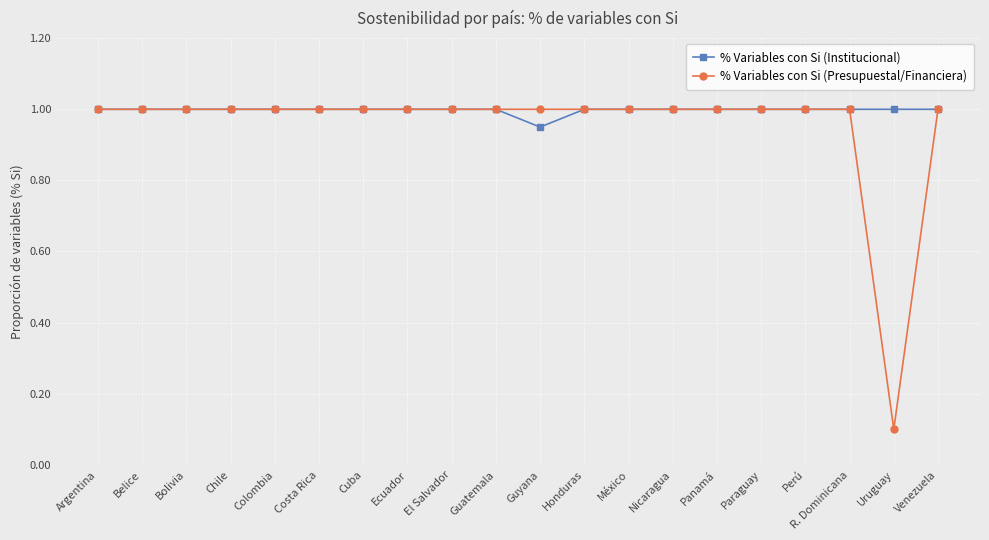

Which label corresponds to the smallest value in the chart?

Uruguay